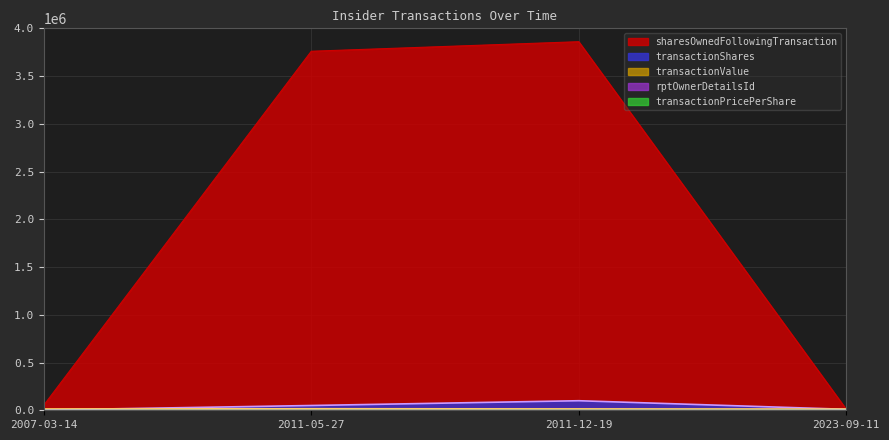

Does the chart have visible grid lines?

Yes